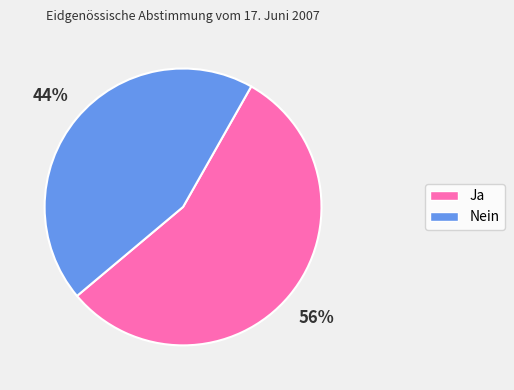

Count the number of slices in the pie.

2